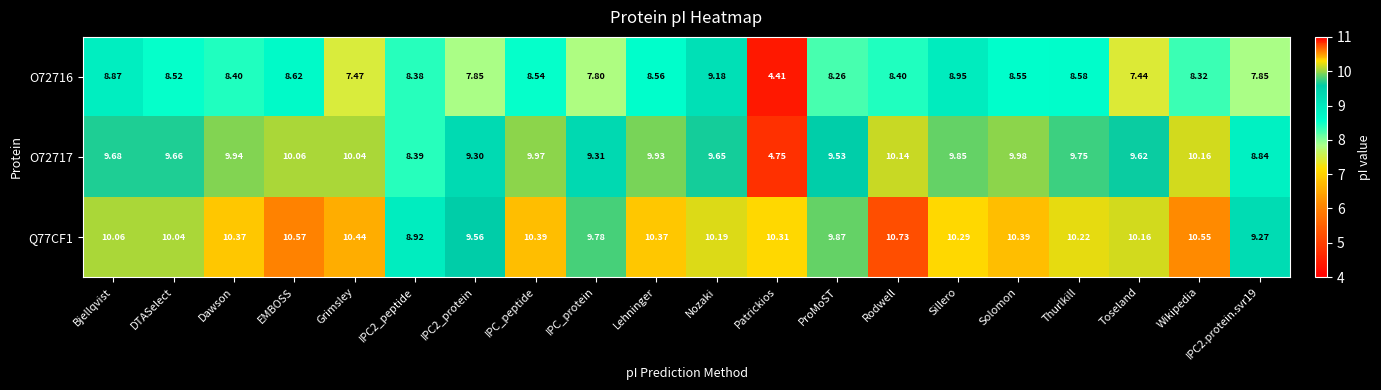

Which category has the lowest value in the O72717 series?

Patrickios